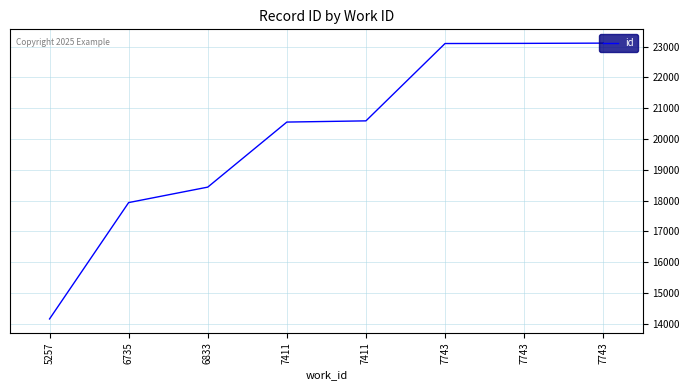

Is this an area chart (filled region under the line)?

No